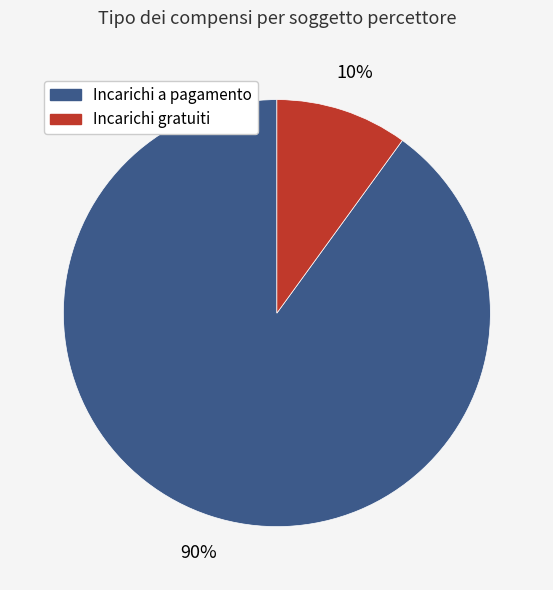

How many segments does this pie chart have?

2